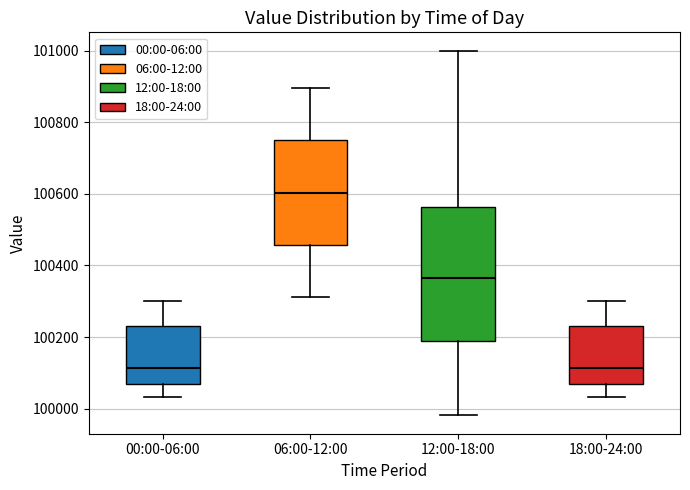

Reading left to right, read every box against the y-axis: the position of its median line, the range the box covers, and the ends of its whiskers. The values are not printed on the chart, so give them approximately, as read against the axis.

00:00-06:00: median 100120, box 100060 to 100220, whiskers 100040 to 100300
06:00-12:00: median 100600, box 100460 to 100740, whiskers 100320 to 100900
12:00-18:00: median 100360, box 100180 to 100560, whiskers 99980 to 101000
18:00-24:00: median 100120, box 100060 to 100220, whiskers 100040 to 100300